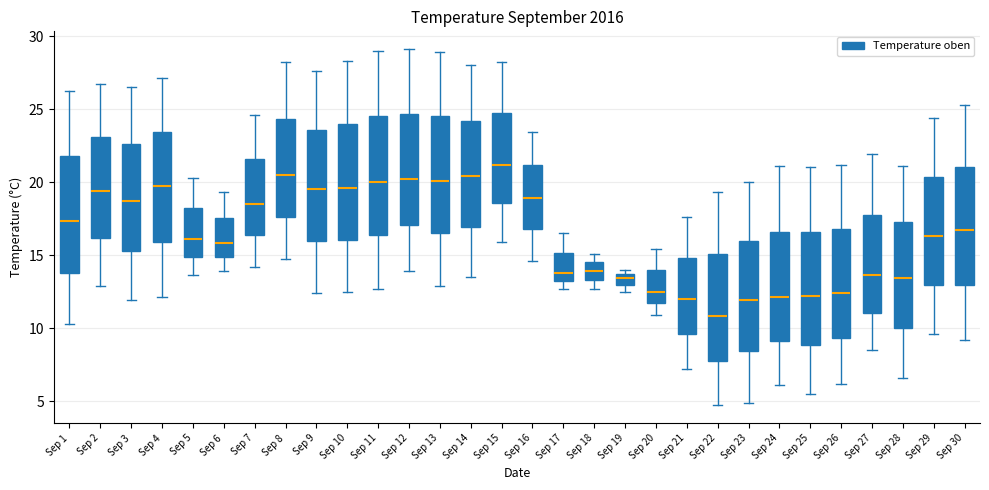

Where does the median line of the box for Sep 1 sit on the y-axis? The values are not printed on the chart, so give them approximately, as read against the axis.

17.5